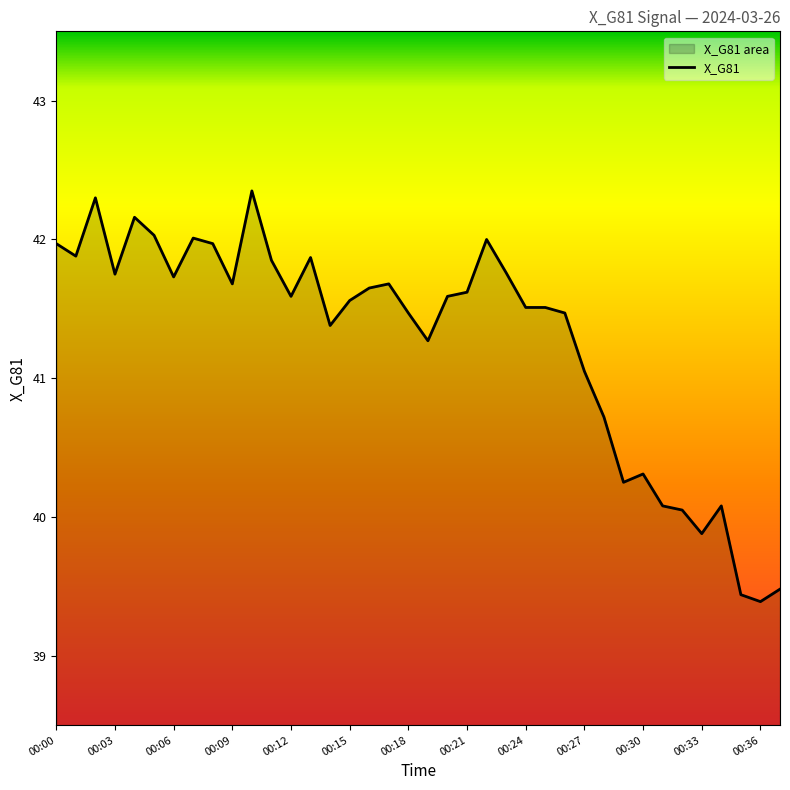

What is the greatest value displayed?

42.4